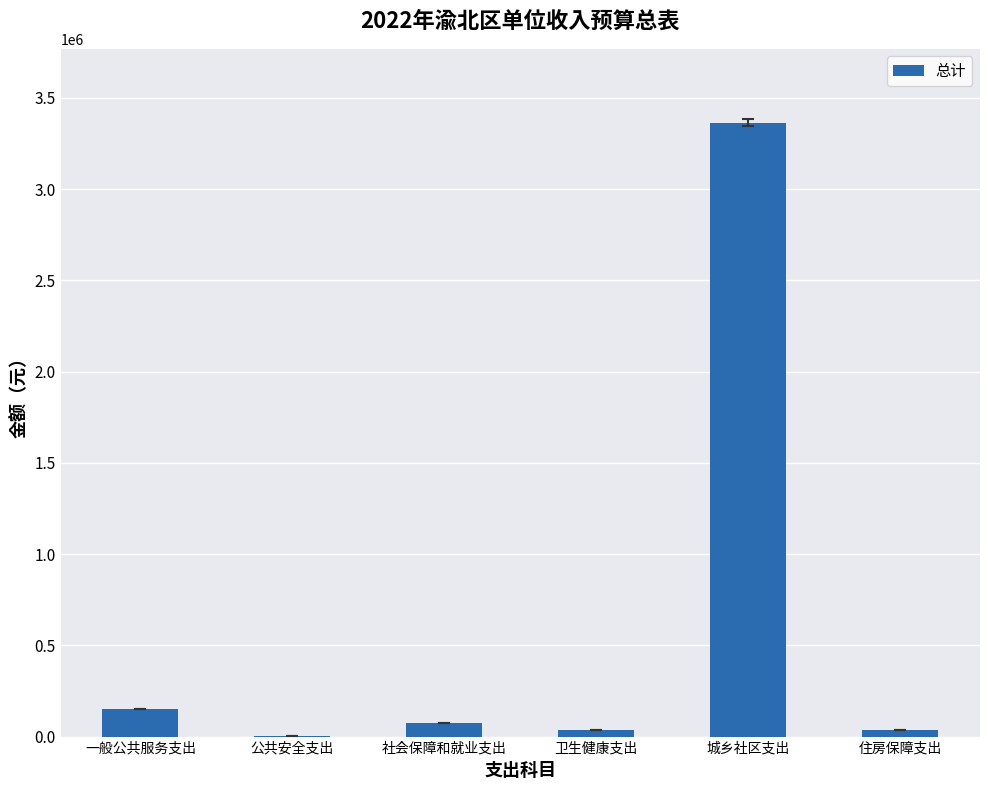

What is the greatest value displayed?

3365576.6